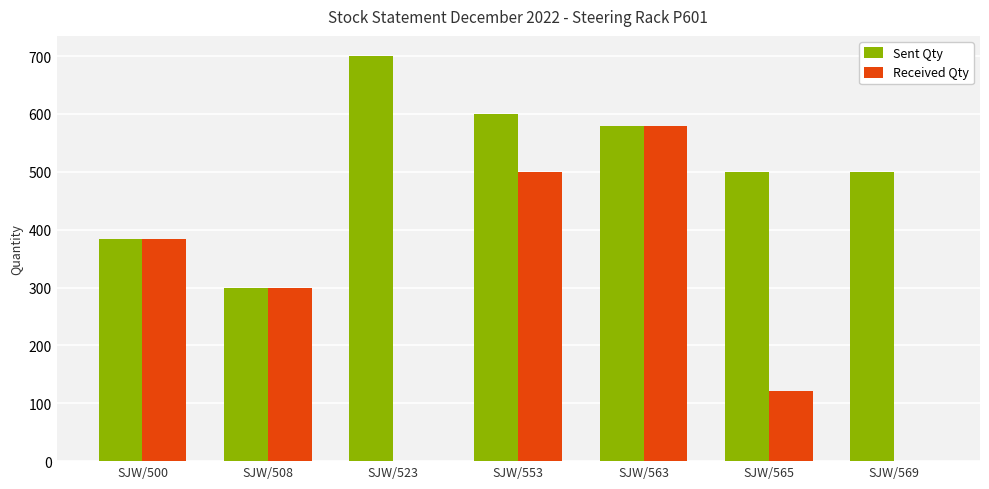

Between SJW/500 and SJW/523, which series saw the biggest shift?

Received Qty